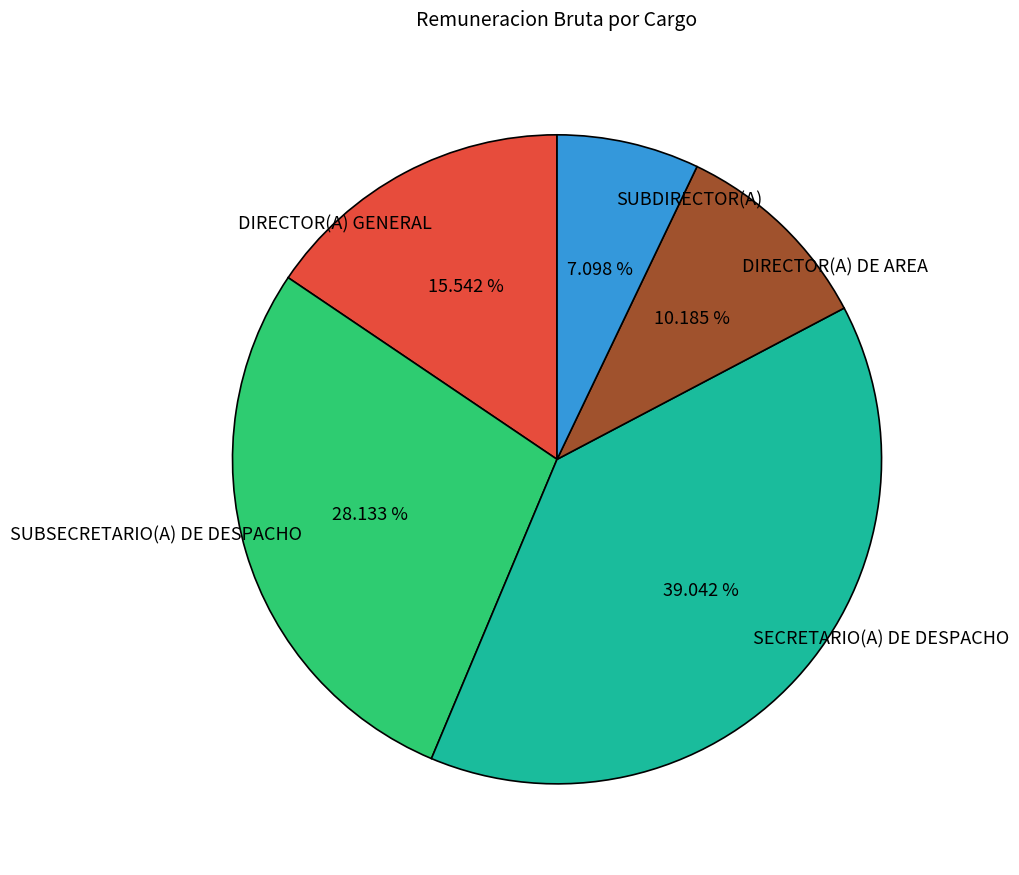

What percentage do DIRECTOR(A) GENERAL and SUBSECRETARIO(A) DE DESPACHO together represent?

43.7%